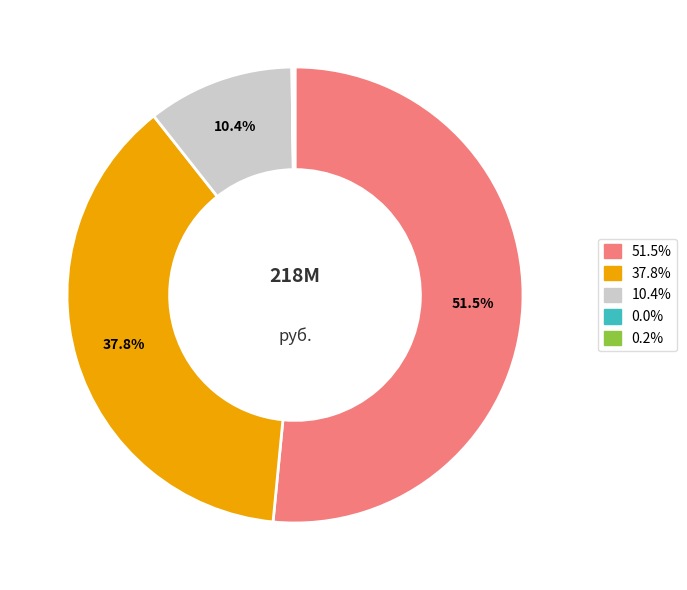

Approximately how many times larger is the value at 37.8% compared to 51.5%?

0.7